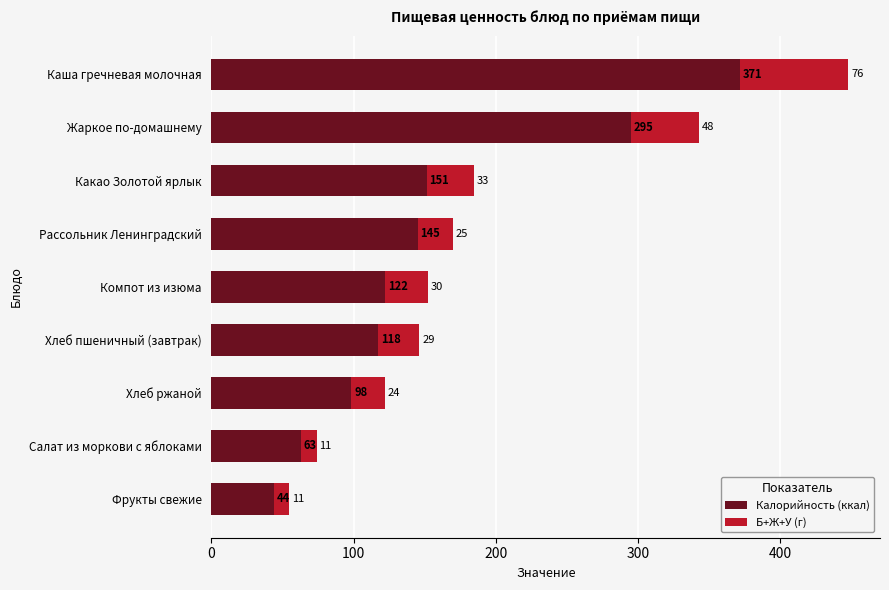

What value does the Калорийность (ккал) series have at Хлеб ржаной?

98.5